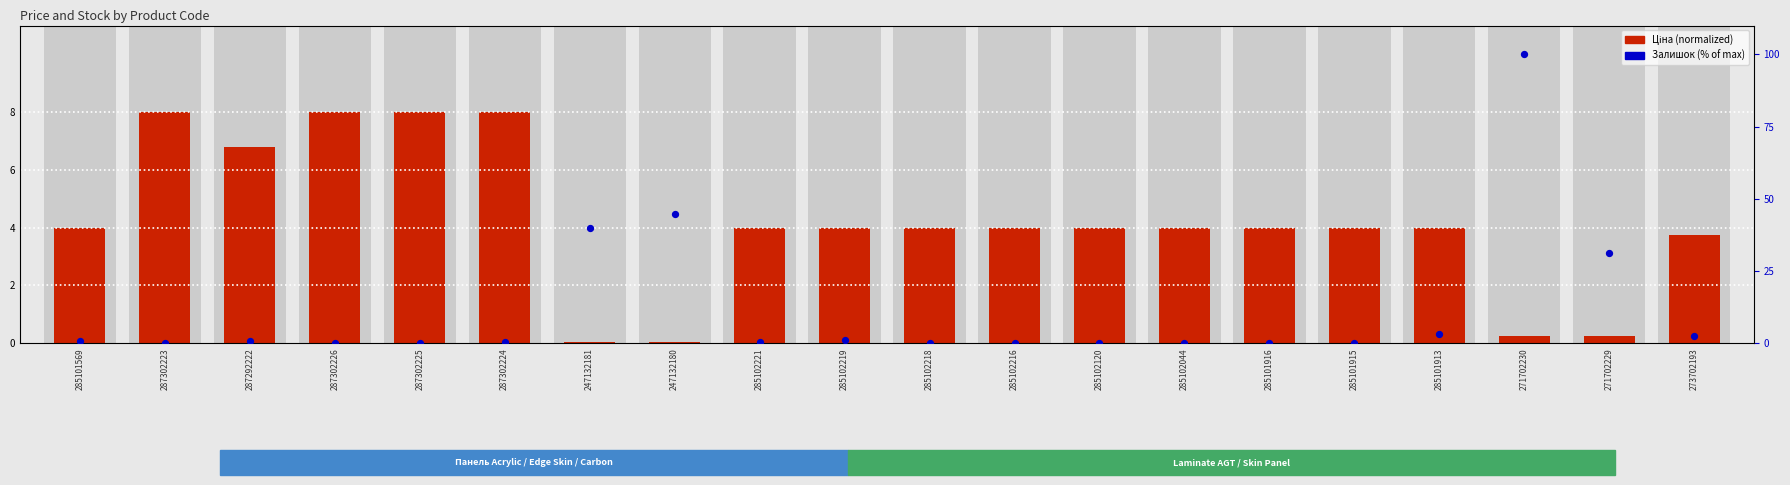

Which series has the widest spread of Y values?

Залишок (%)